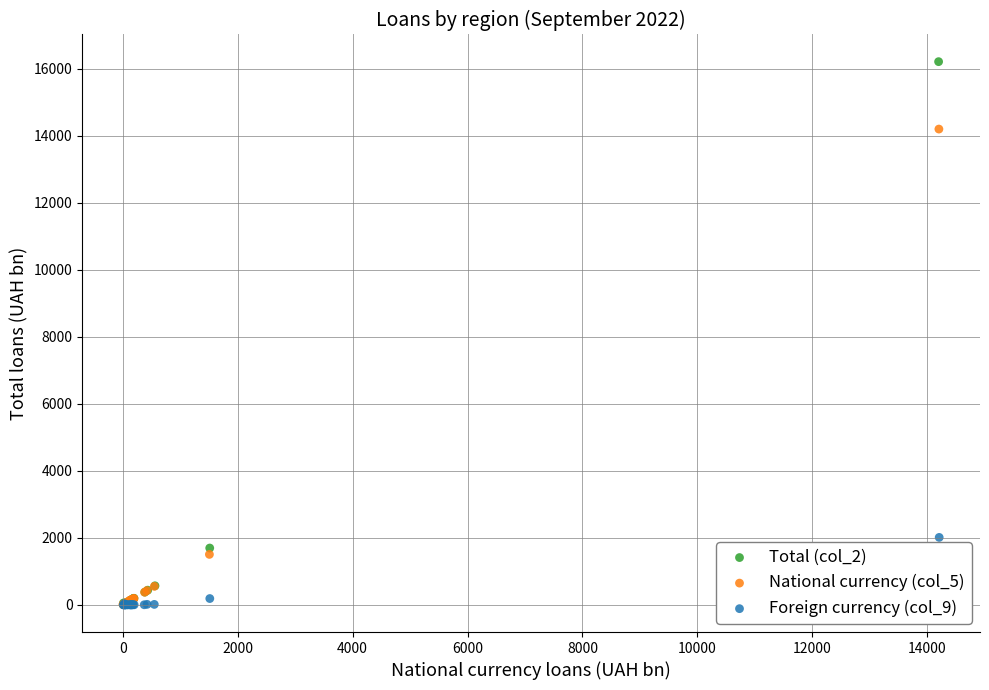

Which series has the widest spread of Y values?

Total (col_2)